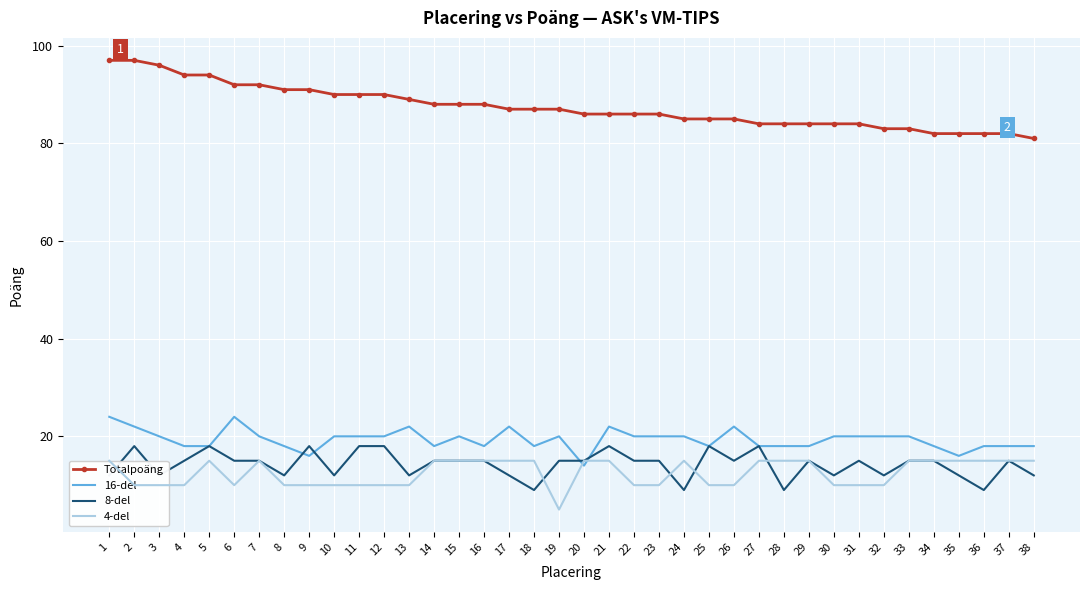

At 24, list the series in order from smallest to largest.

8-del, 4-del, 16-del, Totalpoäng